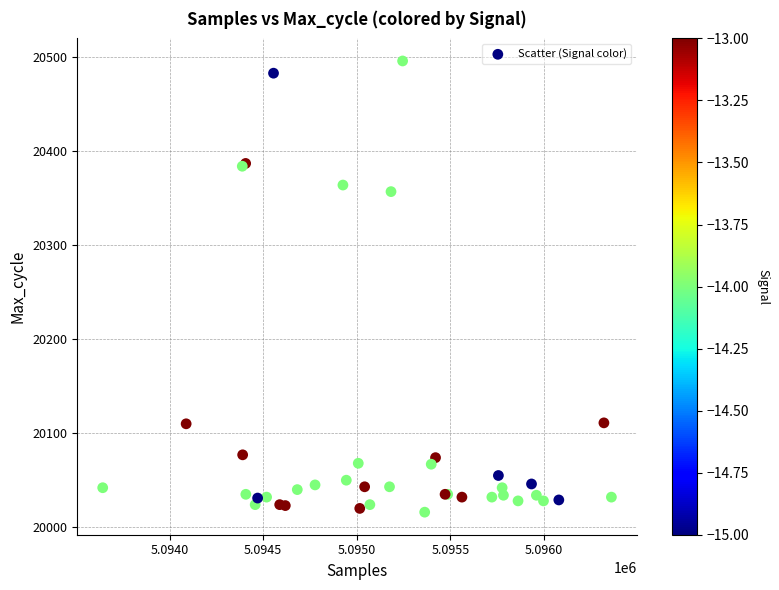

What Y value in the scatter plot is closest to 20256?

20357